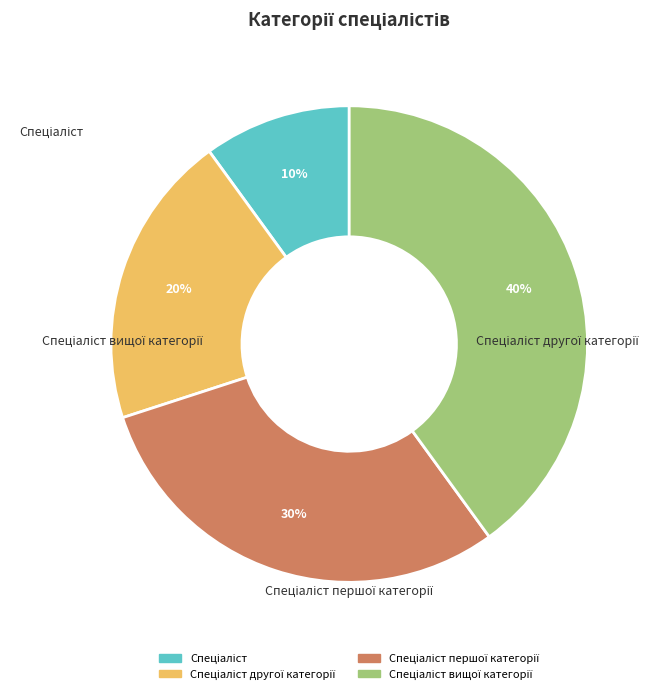

What portion of the pie excludes Спеціаліст вищої категорії?

60.0%